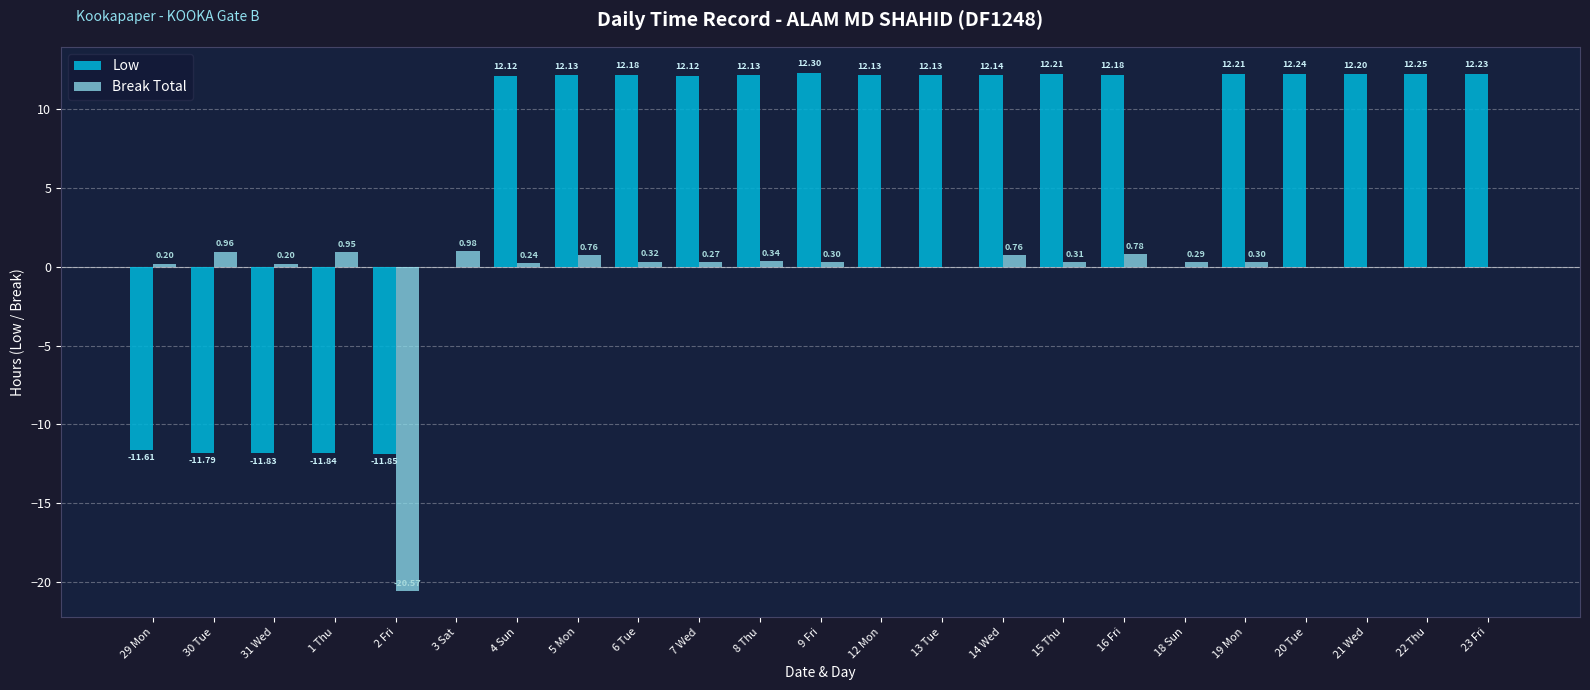

What is the spread (max minus min) of values at 1 Thu?

12.8